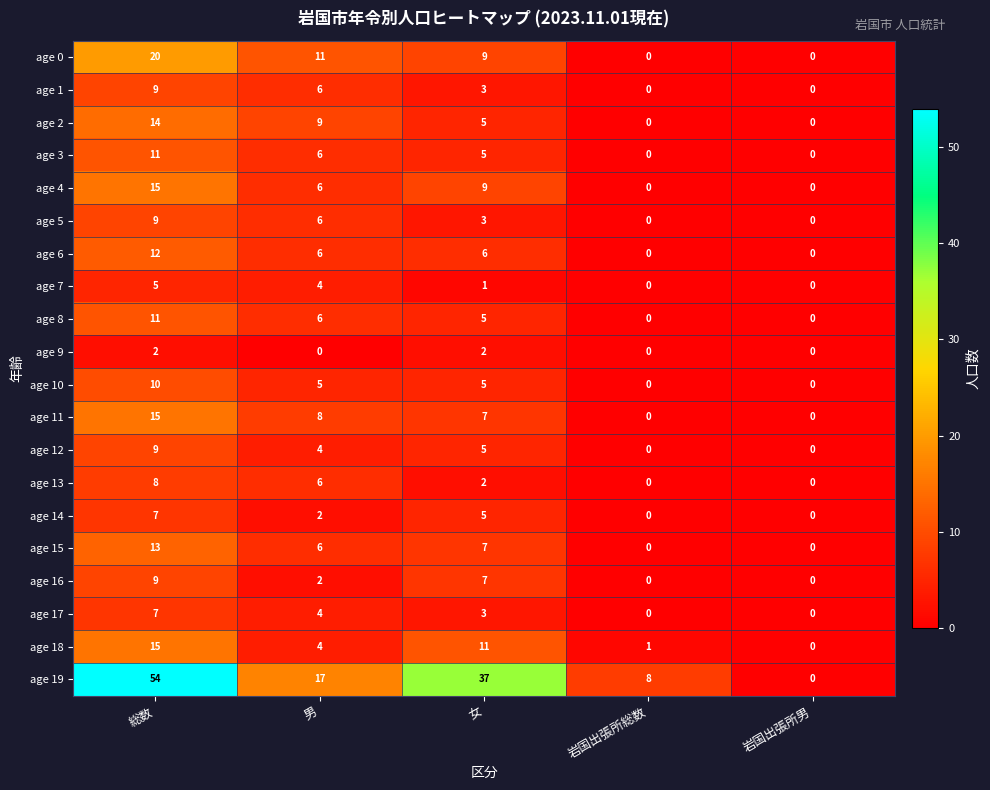

What is the sum of all age 4 values?

30